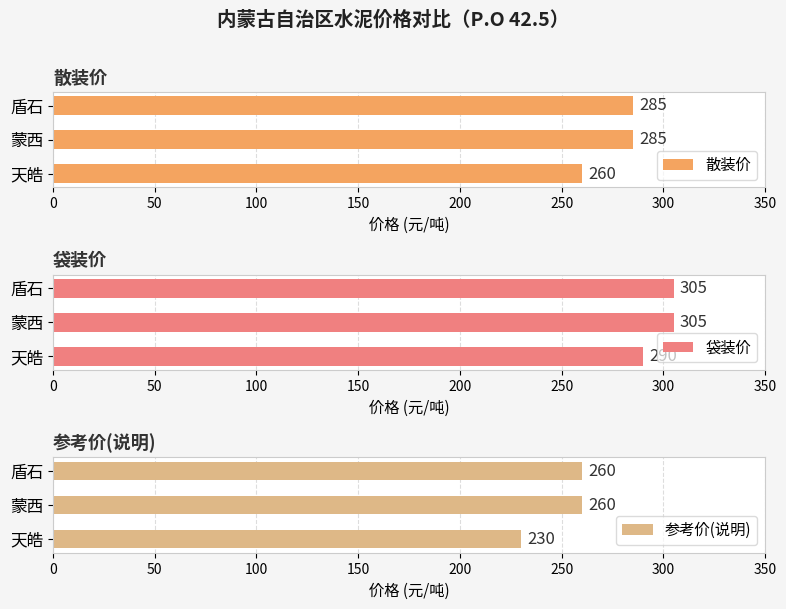

At which category is the sum across all series the highest?

50